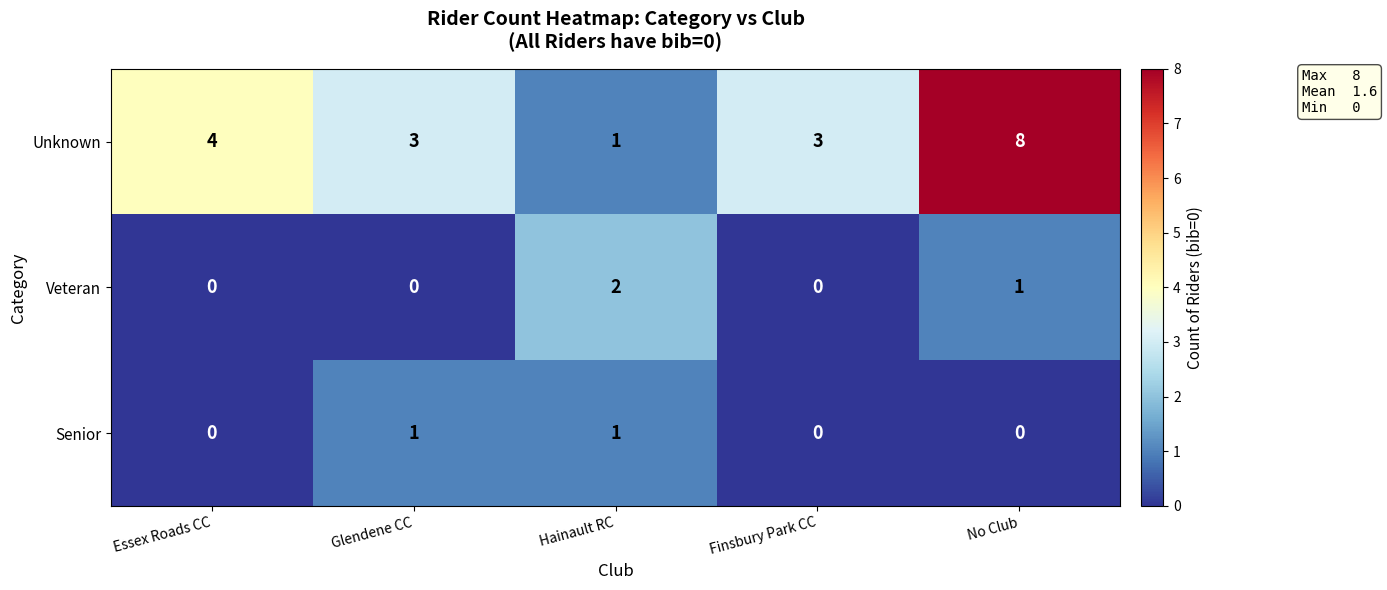

How many data points does each series have?

5